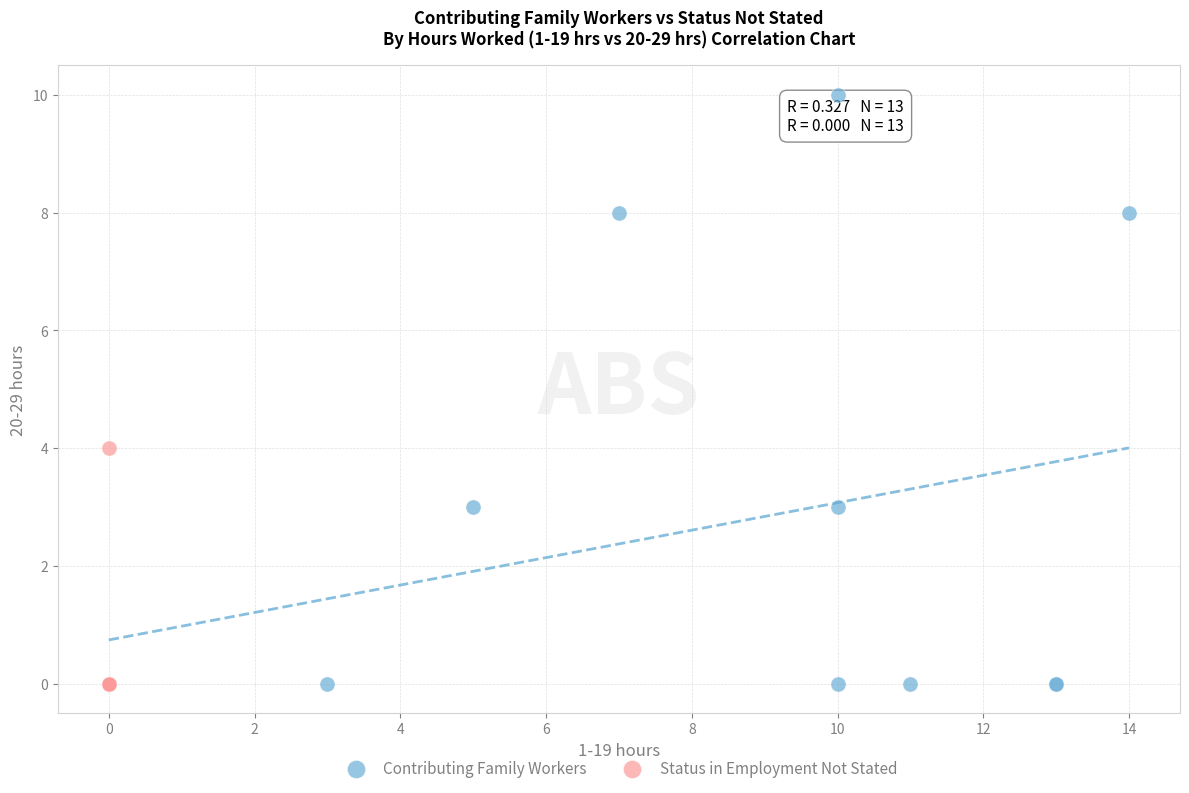

Which series has the widest spread of Y values?

Contributing Family Workers